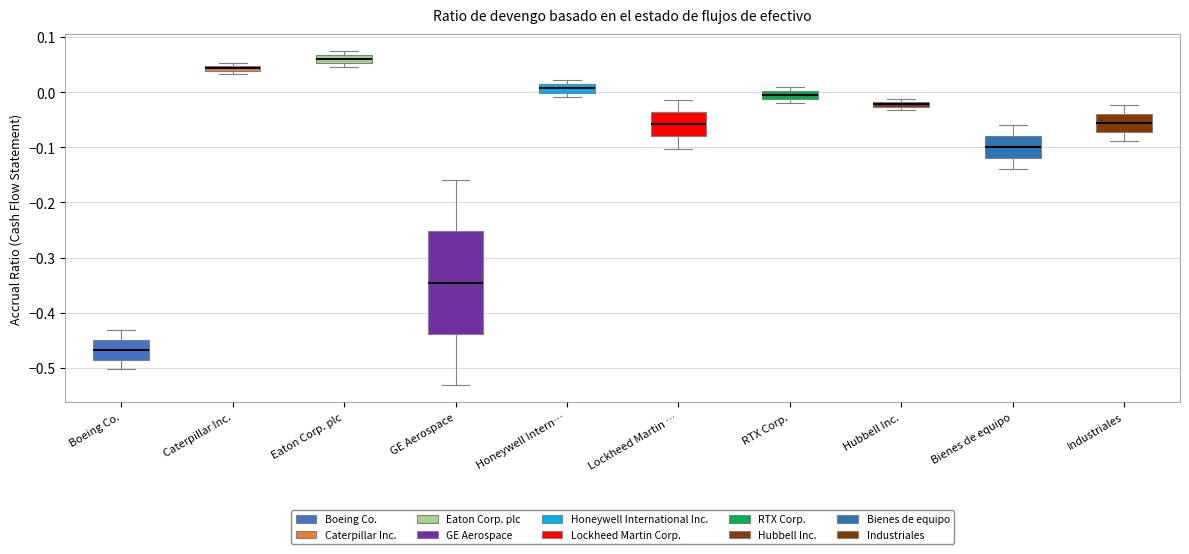

Which box has the lowest median line?

Boeing Co.